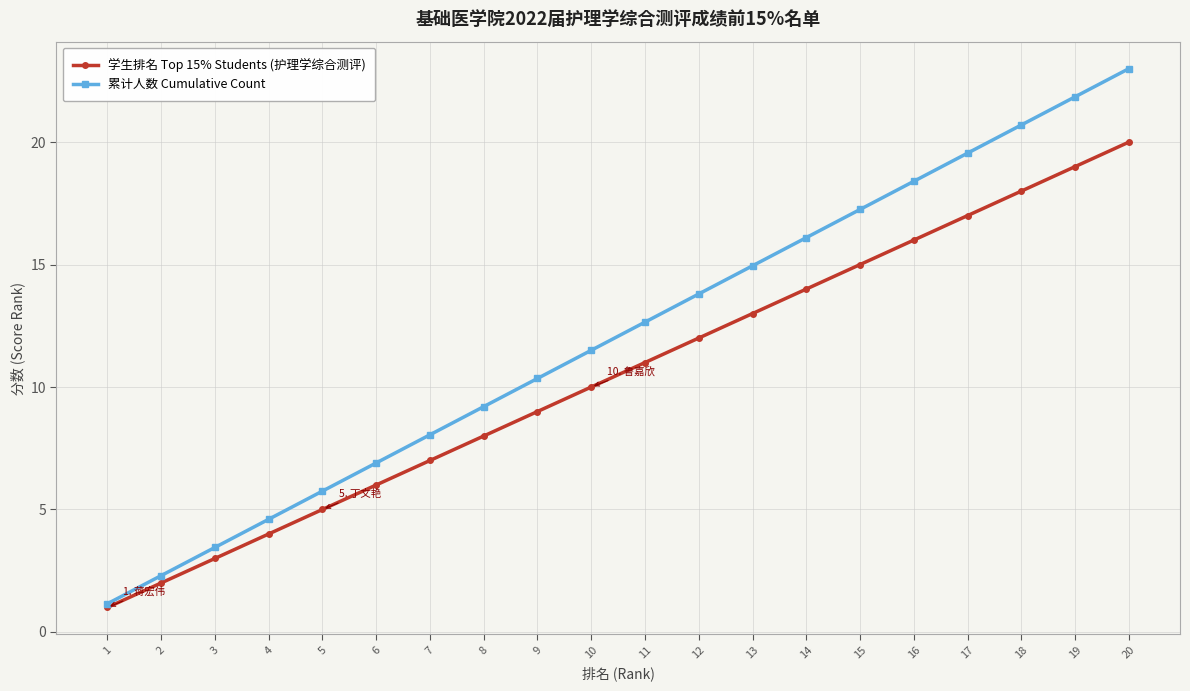

What is the difference between the highest and lowest values at 16?

2.4